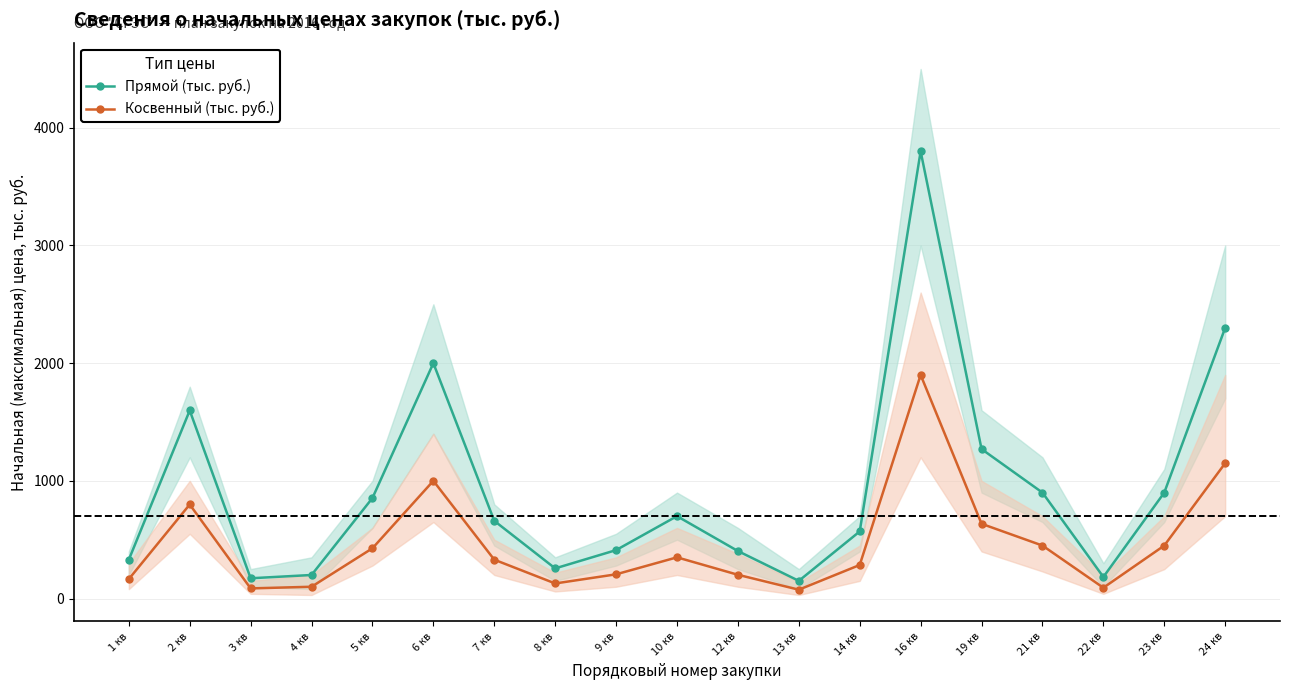

In Косвенный (тыс. руб.), how many points are lower than both neighbors (excluding endpoints)?

4